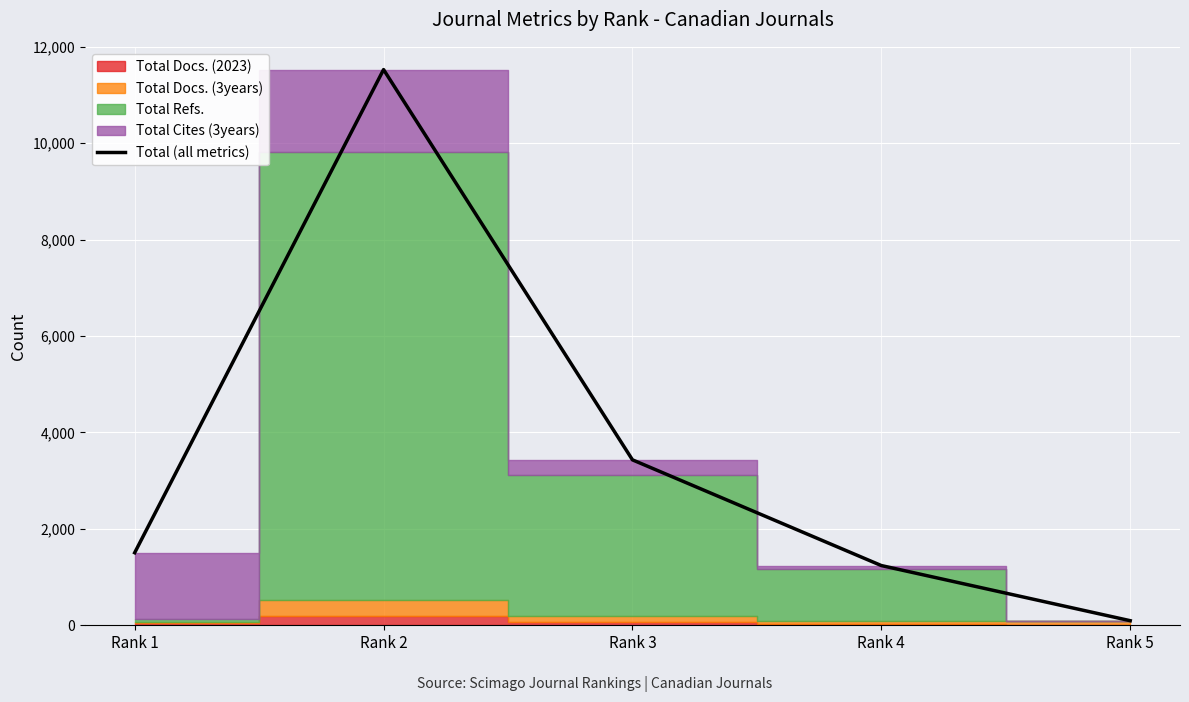

What is the difference between the maximum and minimum values?

11433